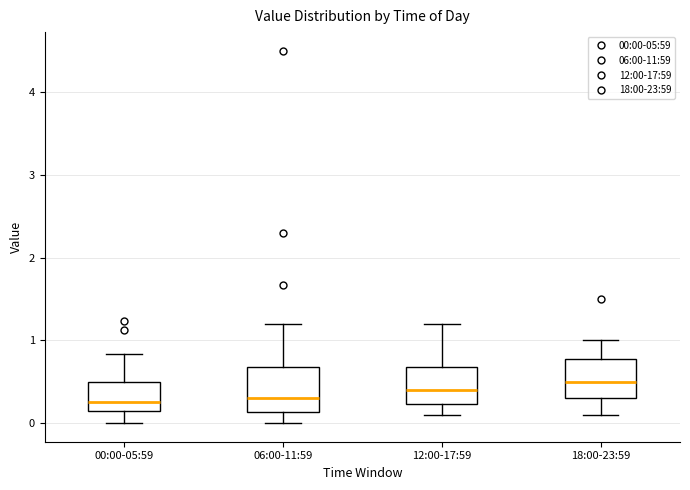

Where does the median line of the box for 00:00-05:59 sit on the y-axis? The values are not printed on the chart, so give them approximately, as read against the axis.

0.3